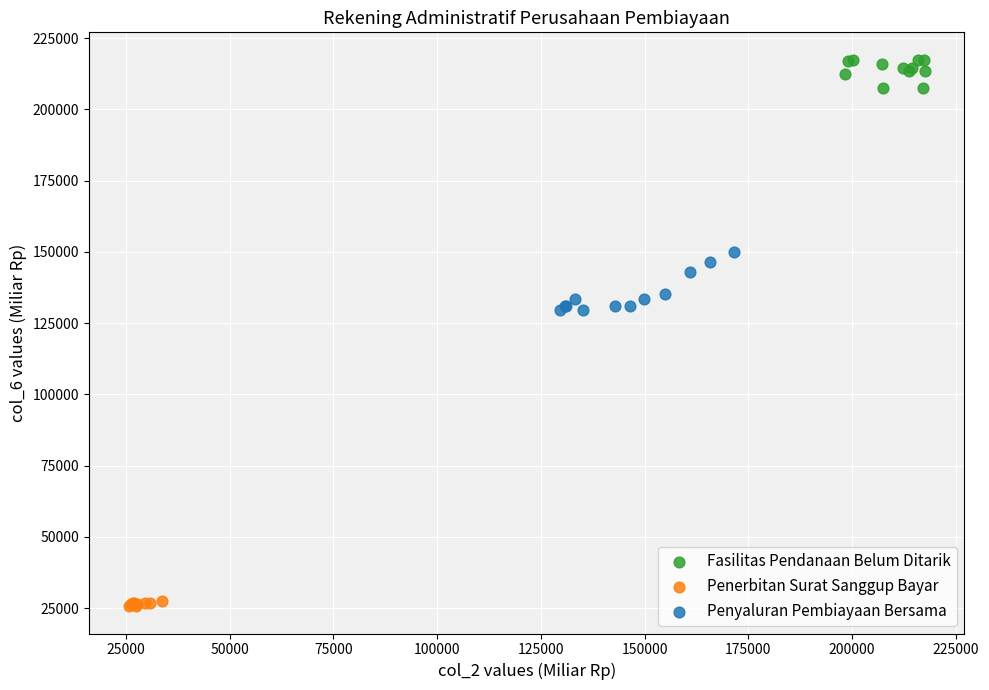

Which series contains the highest Y value?

Fasilitas Pendanaan Belum Ditarik